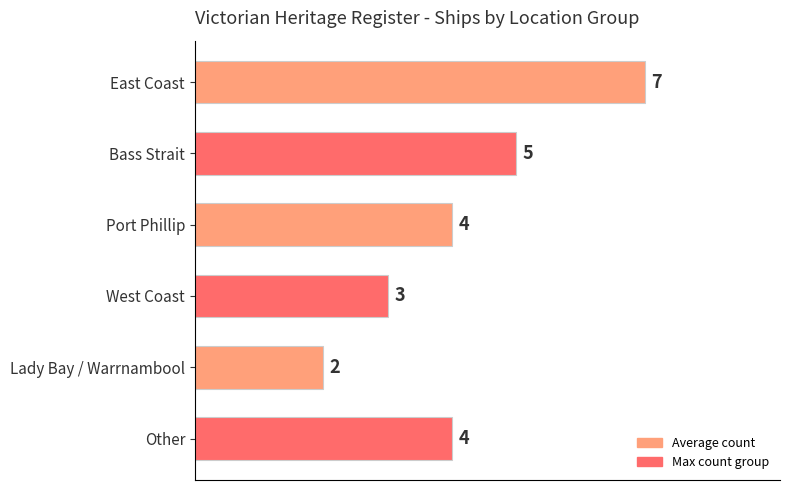

Reading bottom to top, what are all the values shown in this chart?

Other=4	Lady Bay / Warrnambool=2	West Coast=3	Port Phillip=4	Bass Strait=5	East Coast=7